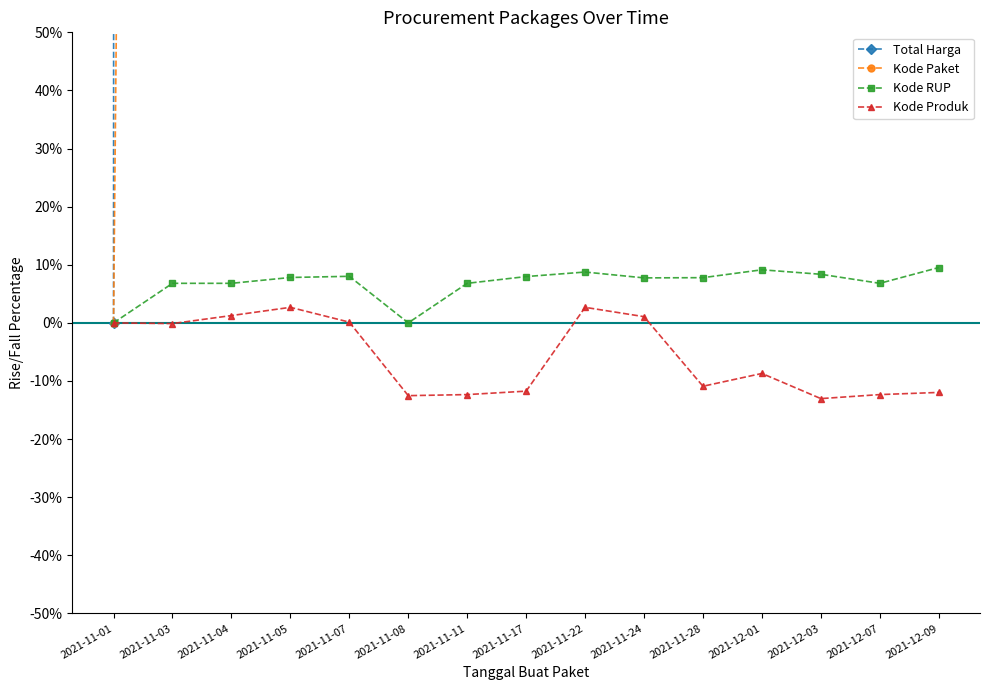

Reading left to right, what are all the values shown in this chart?

Total Harga: 0.0	29508.1	10091.8	138989.4	427318.4	14807.1	2118.6	10179.4	147681.8	143065.5	111831.7	16732.4	15367.9	8117.0	162091.5
Kode Paket: 0.0	1074.4	1738.4	2842.2	3525.6	3622.4	5911.0	8544.8	11931.5	14399.8	19533.8	22214.9	25284.3	27597.4	29614.7
Kode RUP: 0.0	6.8	6.8	7.8	8.0	0.0	6.8	8.0	8.8	7.7	7.8	9.1	8.4	6.8	9.5
Kode Produk: 0.0	-0.1	1.3	2.7	0.1	-12.5	-12.3	-11.7	2.7	1.1	-10.9	-8.7	-13.0	-12.3	-12.0